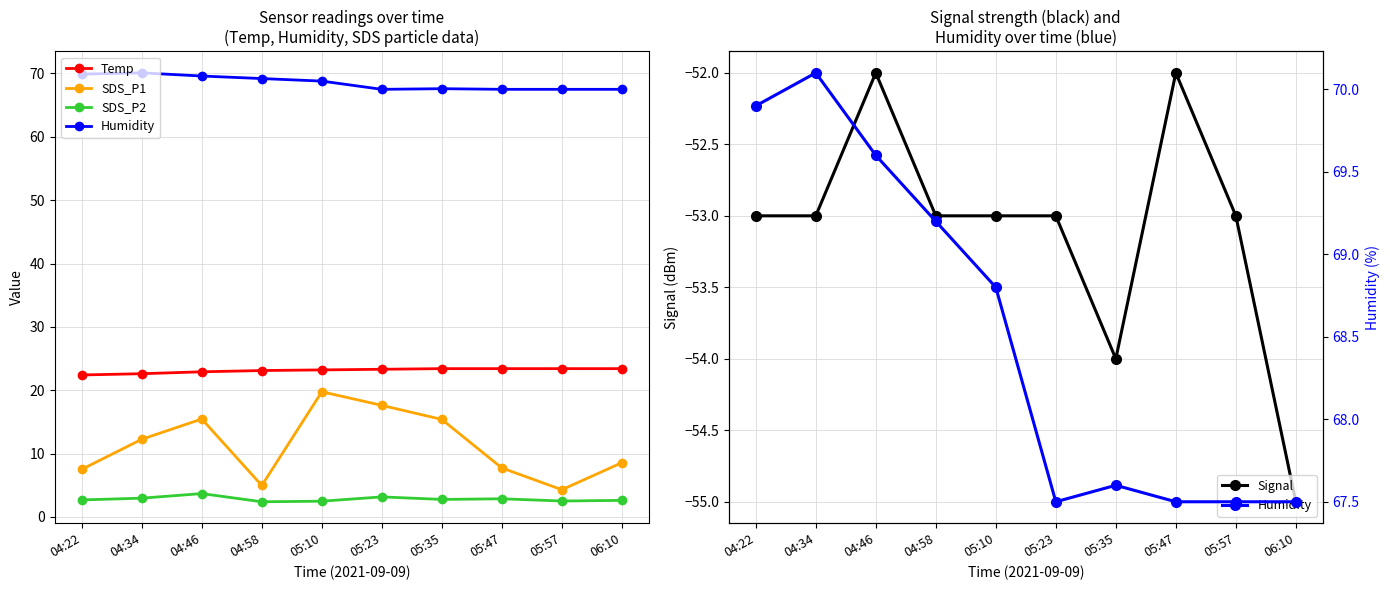

Count the number of categories in the chart.

10